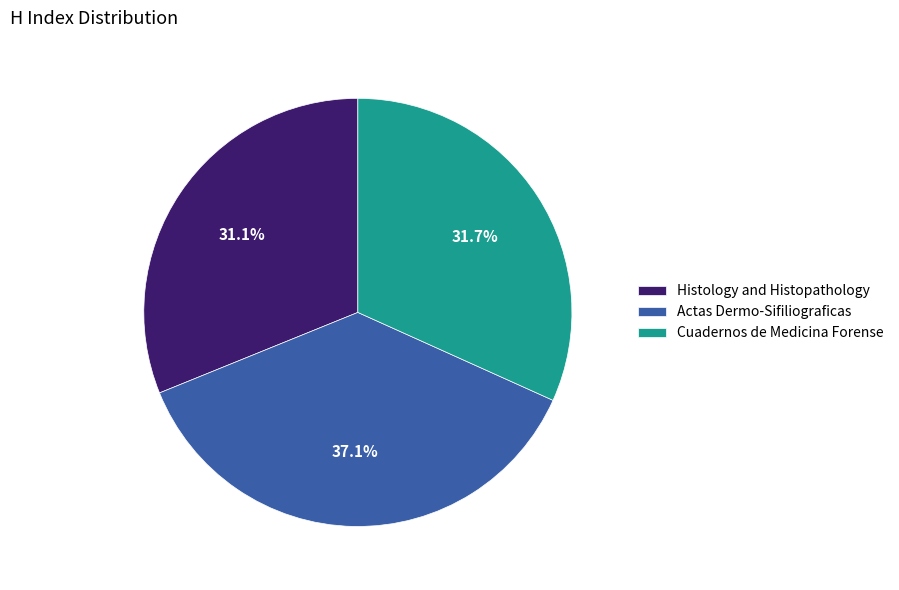

Rank the categories by value from lowest to highest.

Histology and Histopathology, Cuadernos de Medicina Forense, Actas Dermo-Sifiliograficas